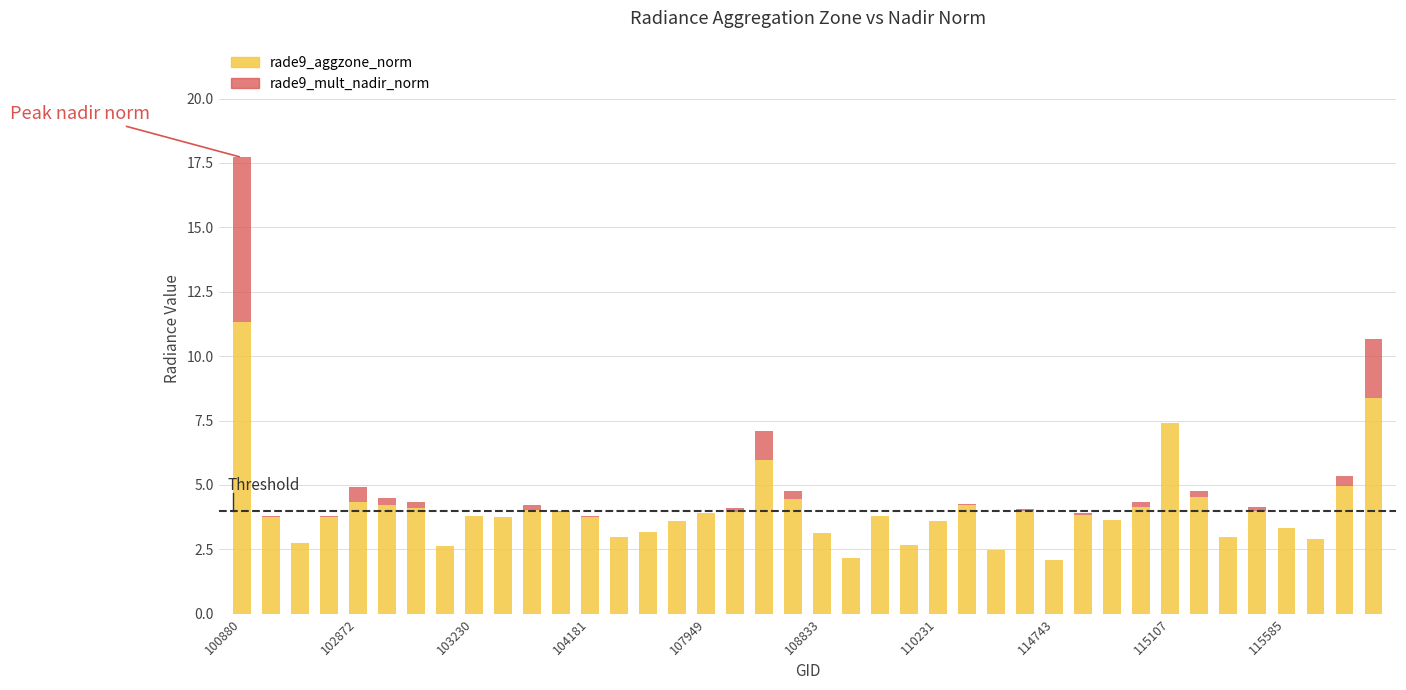

What is the highest value of the rade9_aggzone_norm series?

11.3